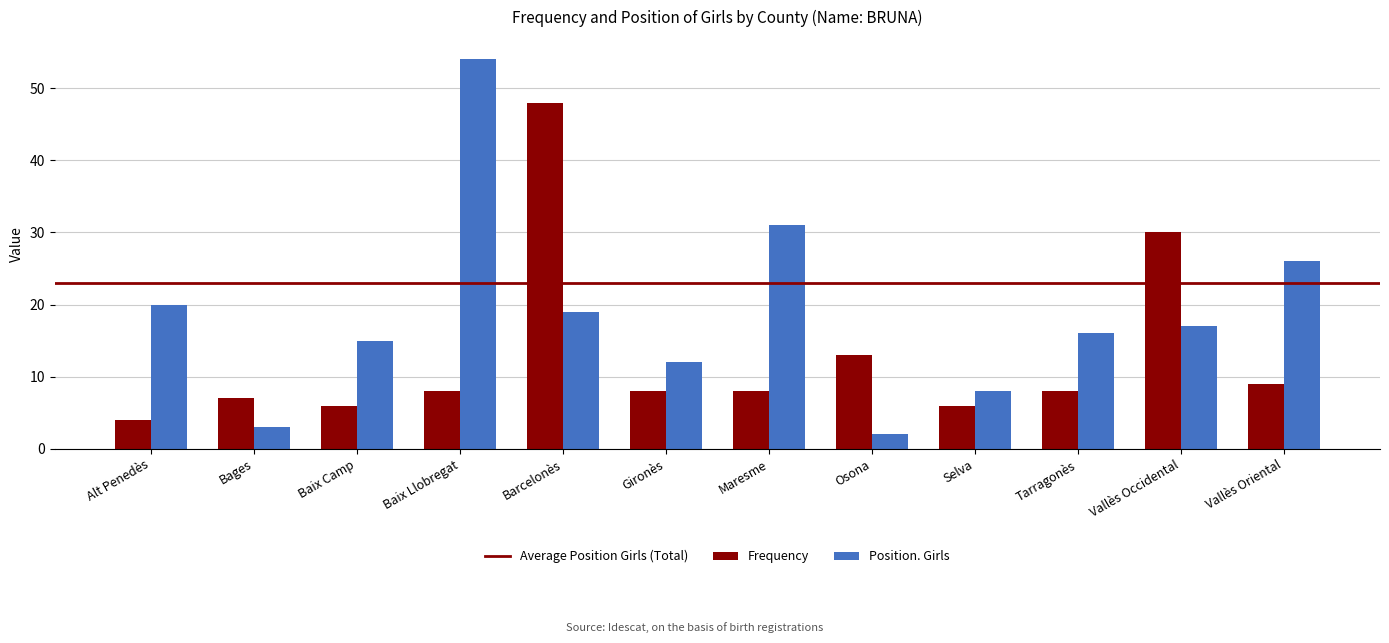

Rank the series at Barcelonès from highest to lowest value.

Frequency, Position. Girls